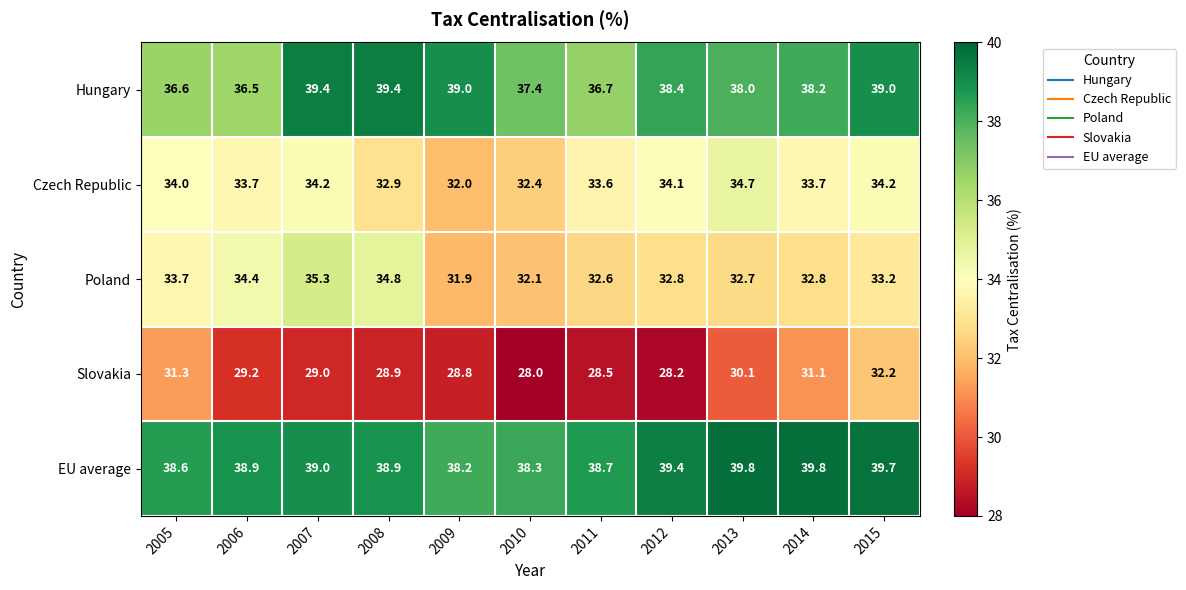

List the series in order of their peak value, lowest first.

Slovakia, Czech Republic, Poland, Hungary, EU average